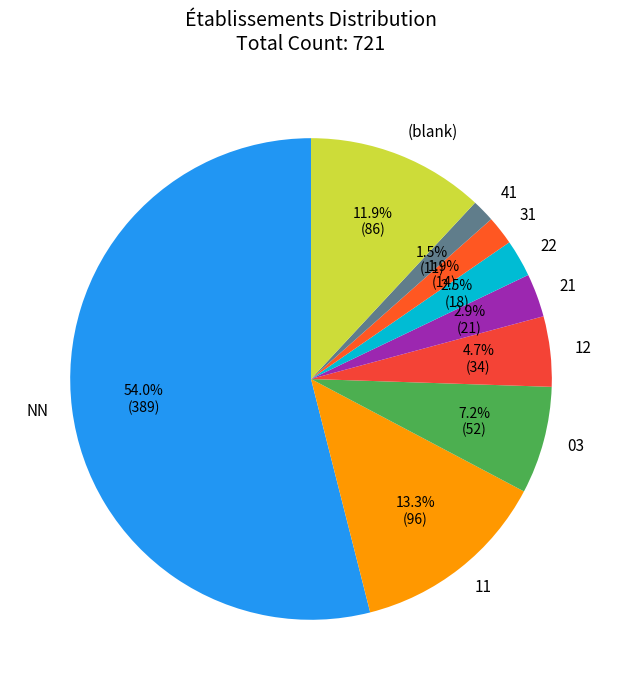

Which slice represents more than half of the pie?

NN